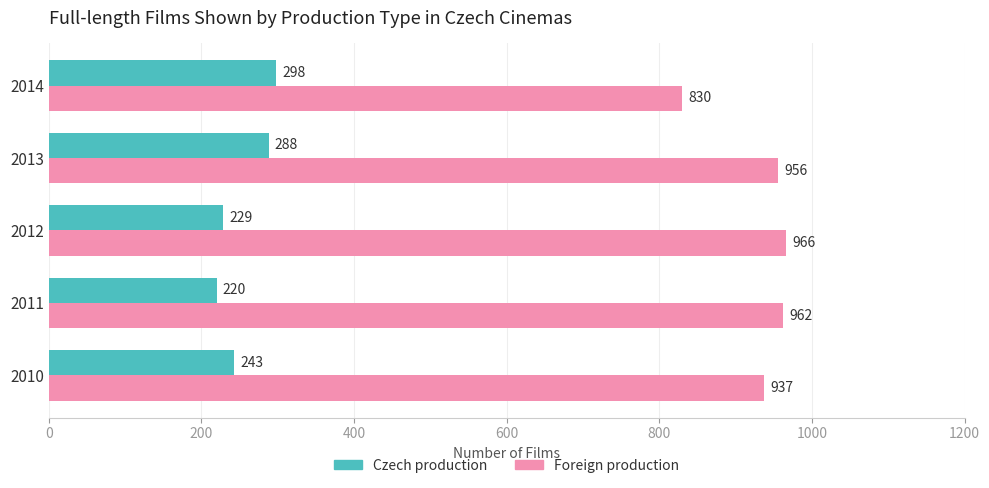

At which label is Czech production closest to 259?

2010